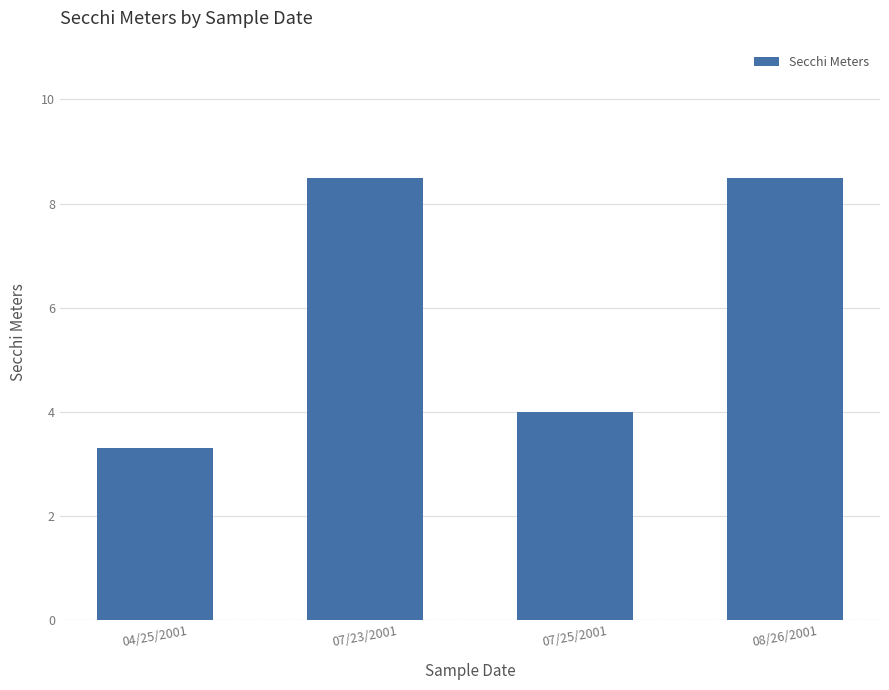

At which label is the value closest to 5?

07/25/2001